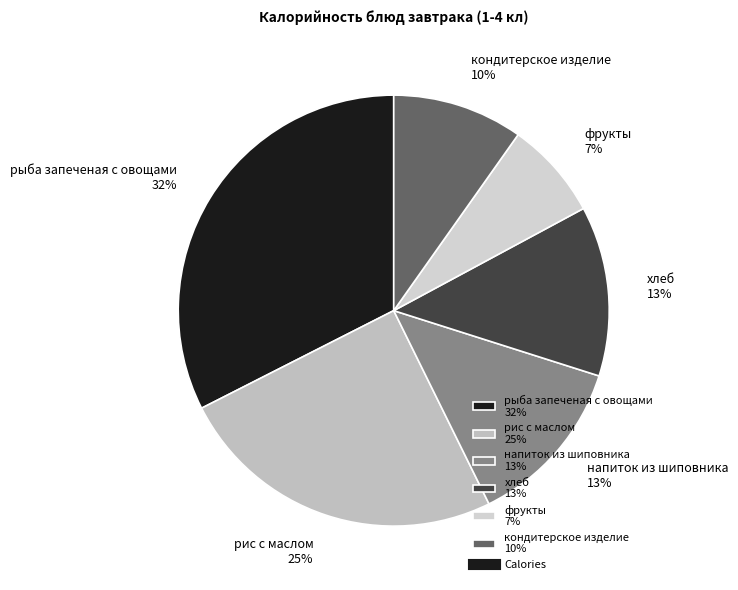

Which category has the smallest portion of the pie?

фрукты